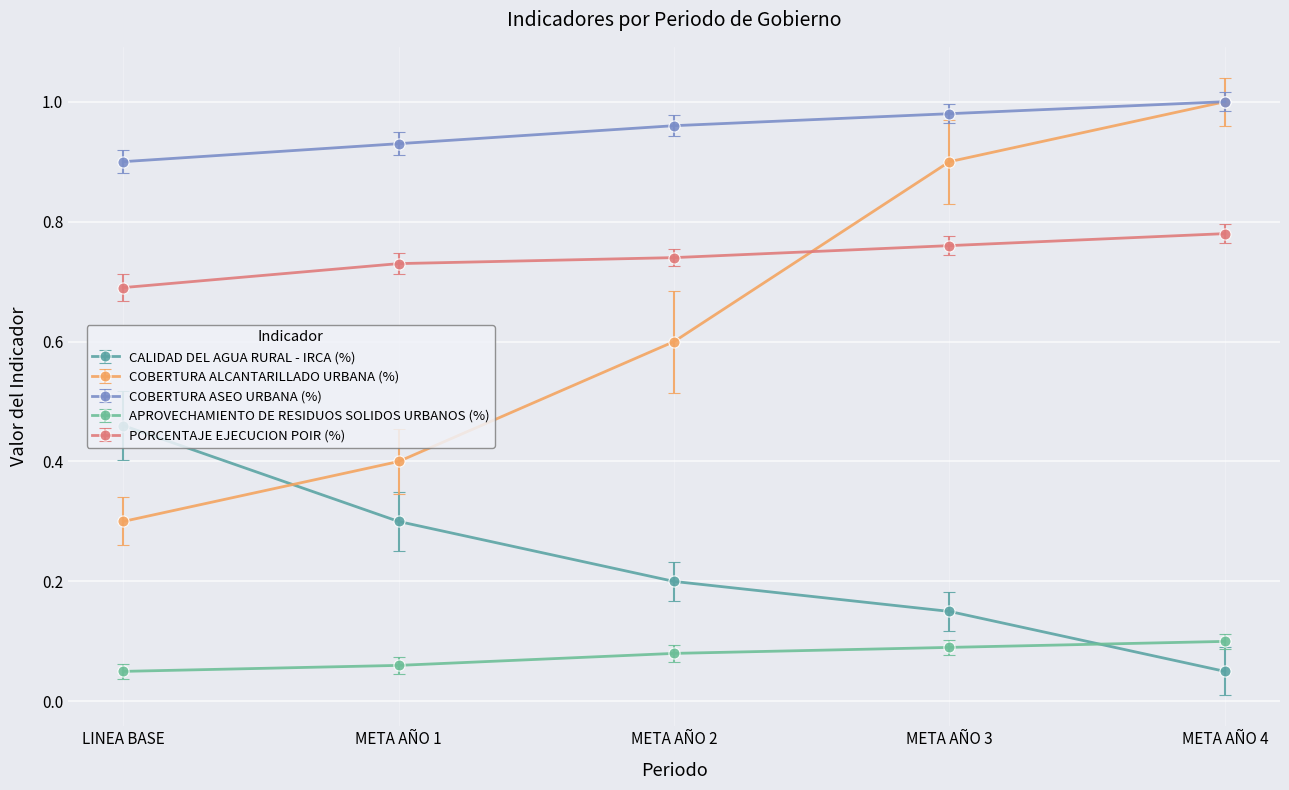

Which series changed the most between META AÑO 1 and META AÑO 2?

COBERTURA ALCANTARILLADO URBANA (%)